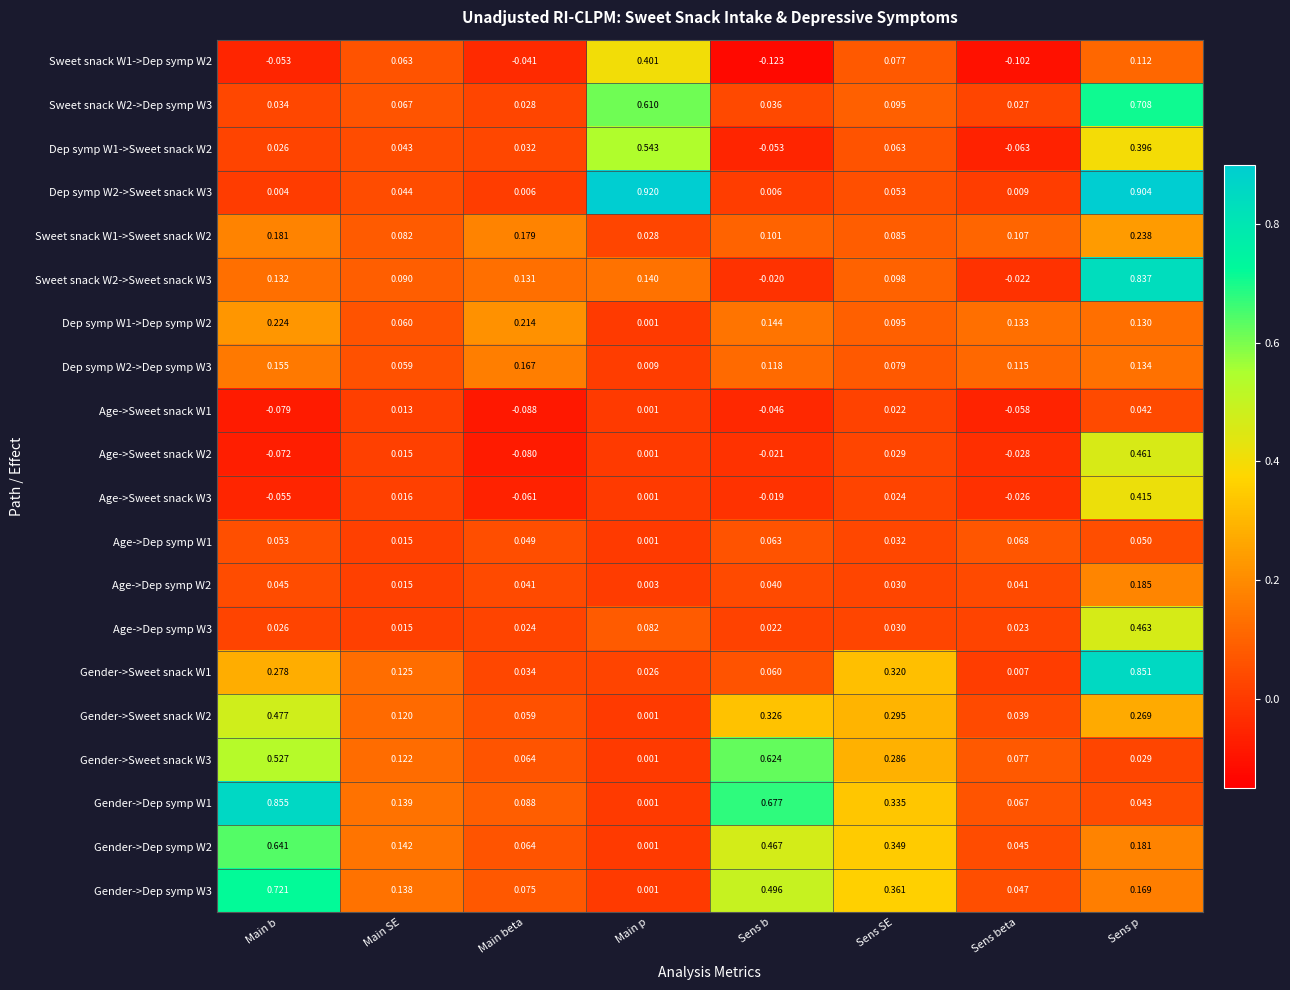

Between Main b and Sens beta, which series saw the biggest shift?

Gender->Dep symp W1